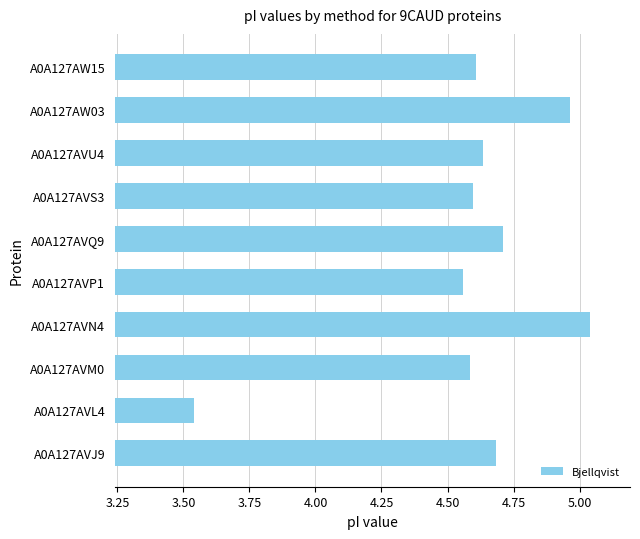

How many distinct data groups are displayed?

1